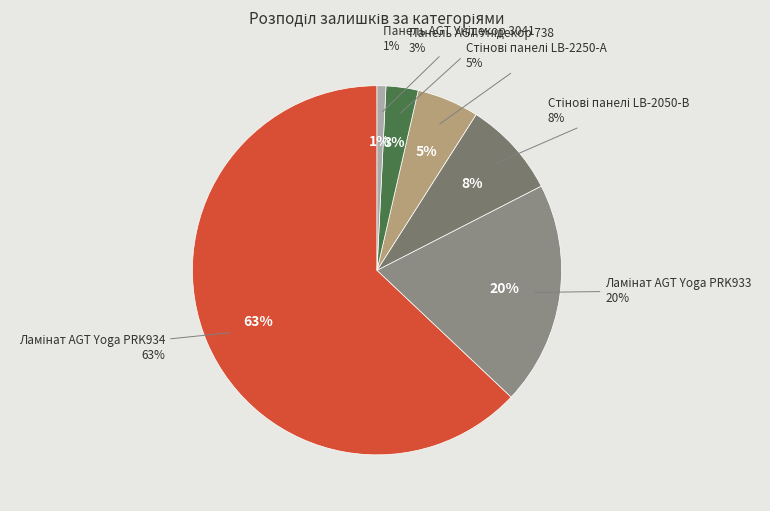

What percentage is the Стінові панелі LB-2250-А Унідекор slice, to the nearest percent?

5%